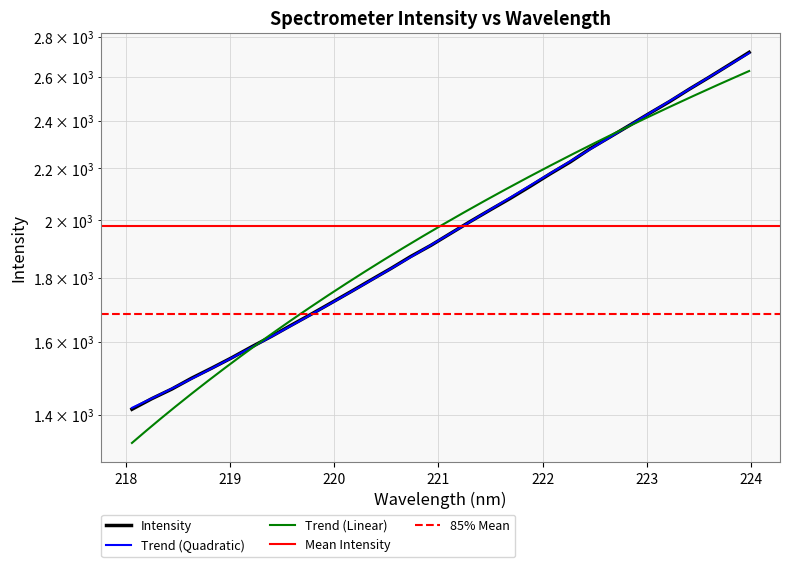

Reading left to right, transcribe all the data shown in this chart.

218.0596=1413.9	218.2508=1441.7	218.442=1467.3	218.6332=1497.0	218.8244=1524.7	219.0156=1553.8	219.2067=1585.3	219.3979=1616.4	219.589=1649.9	219.7801=1683.4	219.9712=1718.7	220.1623=1754.9	220.3533=1792.5	220.5444=1830.6	220.7354=1871.5	220.9264=1909.7	221.1174=1952.6	221.3083=1996.1	221.4993=2039.0	221.6902=2082.3	221.8812=2128.8	222.0721=2177.8	222.263=2225.5	222.4538=2280.2	222.6447=2329.9	222.8355=2381.0	223.0264=2433.9	223.2172=2486.5	223.408=2544.1	223.5987=2600.5	223.7895=2660.0	223.9802=2721.4